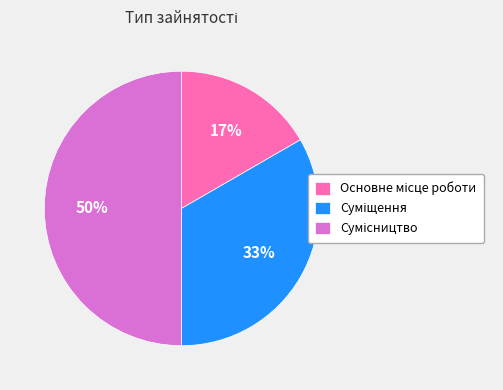

How many slices are in this pie chart?

3